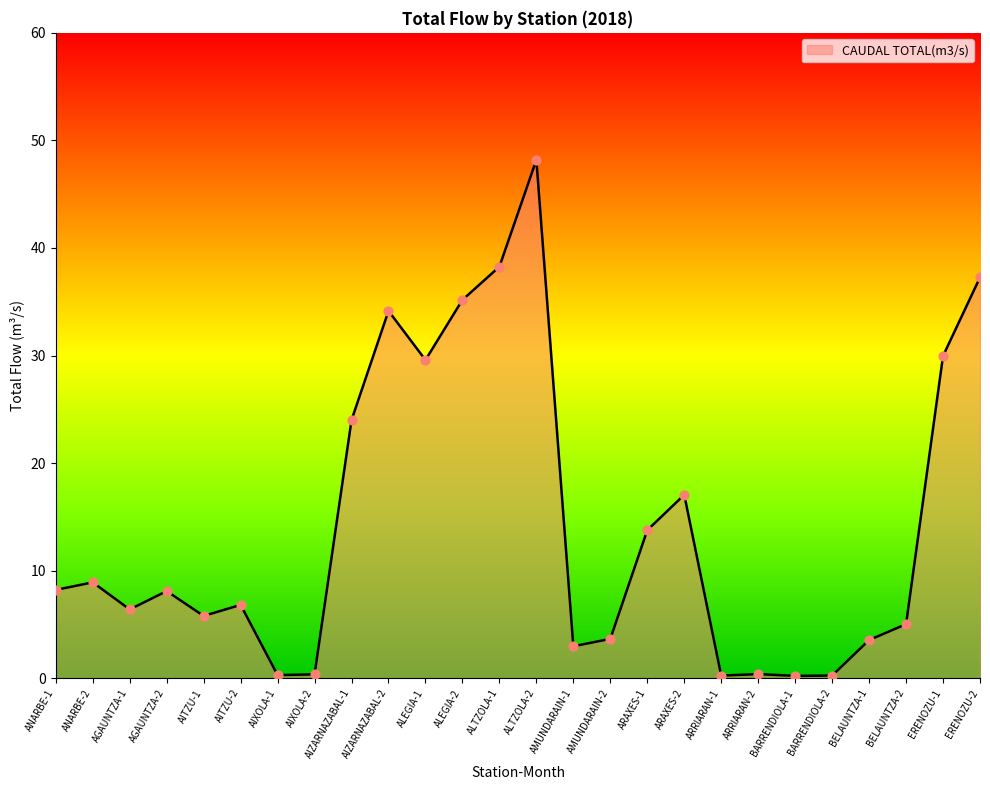

What is the ratio of the value at ARAXES-2 to the value at AGAUNTZA-2?

2.1